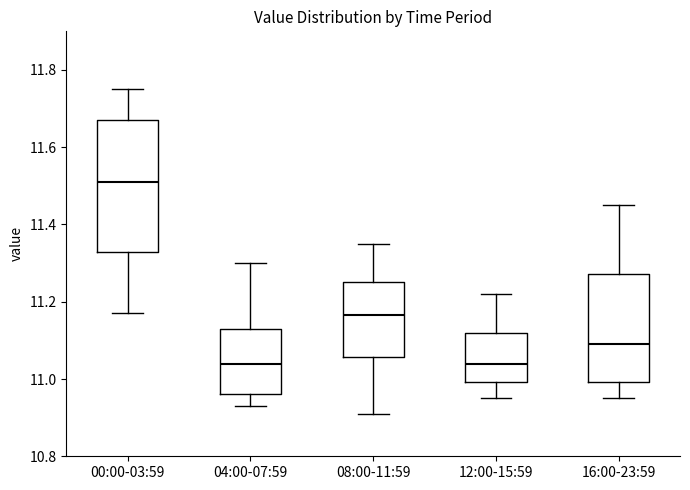

Comparing the boxes themselves (not the whiskers), which one is the tallest?

00:00-03:59